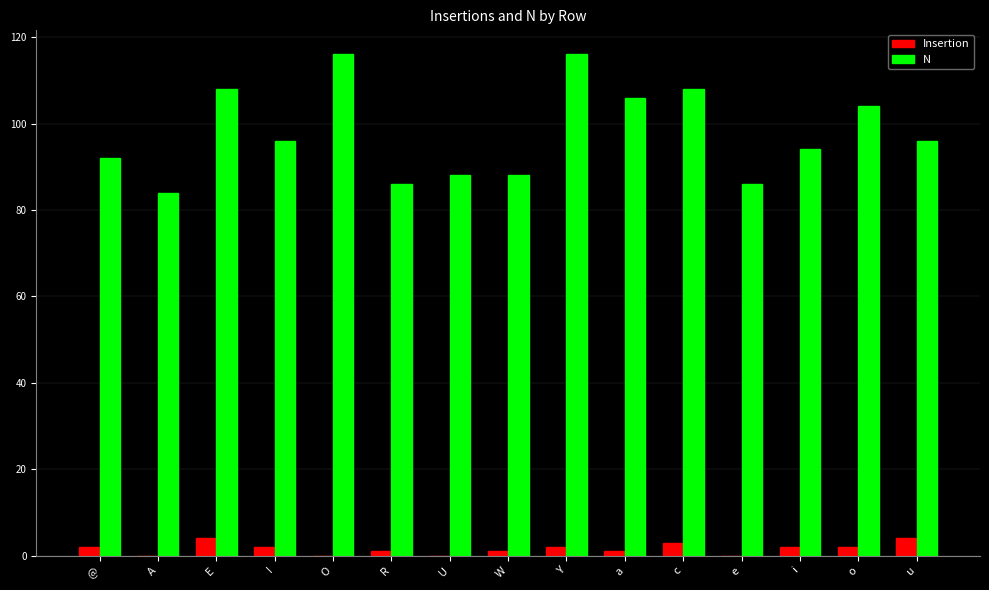

The value of Insertion at u is 4. True or false?

True